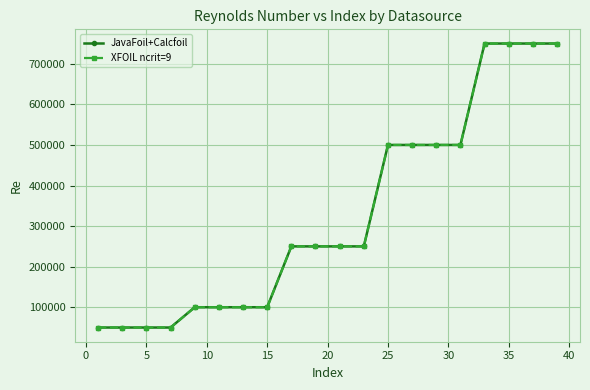

True or false: JavaFoil+Calcfoil has more than 1 interior local peaks.

False